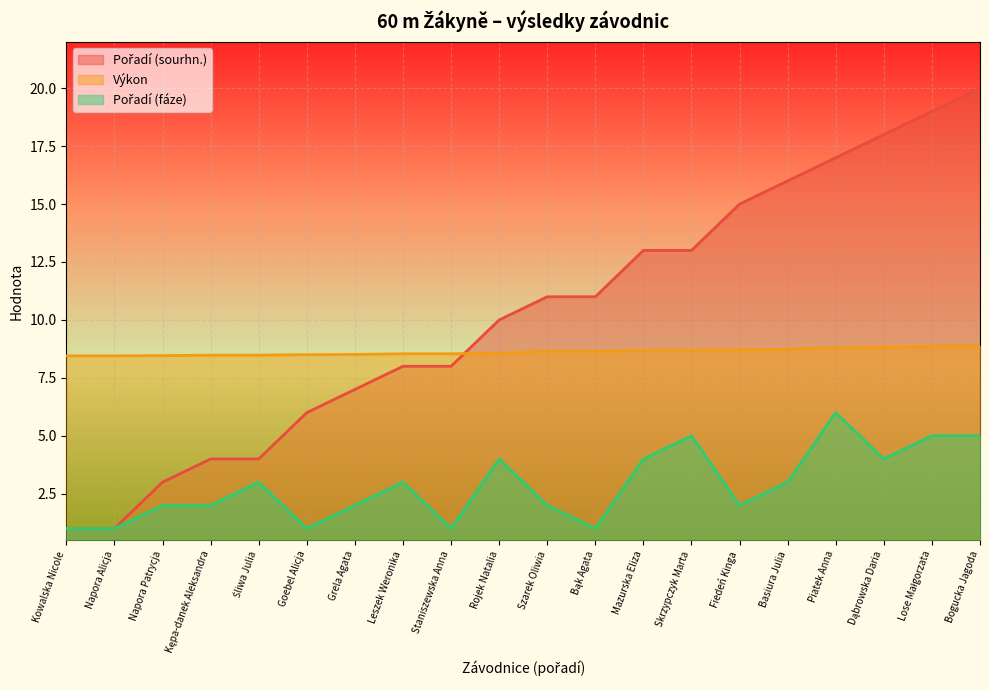

Rank the series at Bąk Agata from highest to lowest value.

Pořadí (sourhn.), Výkon, Pořadí (fáze)